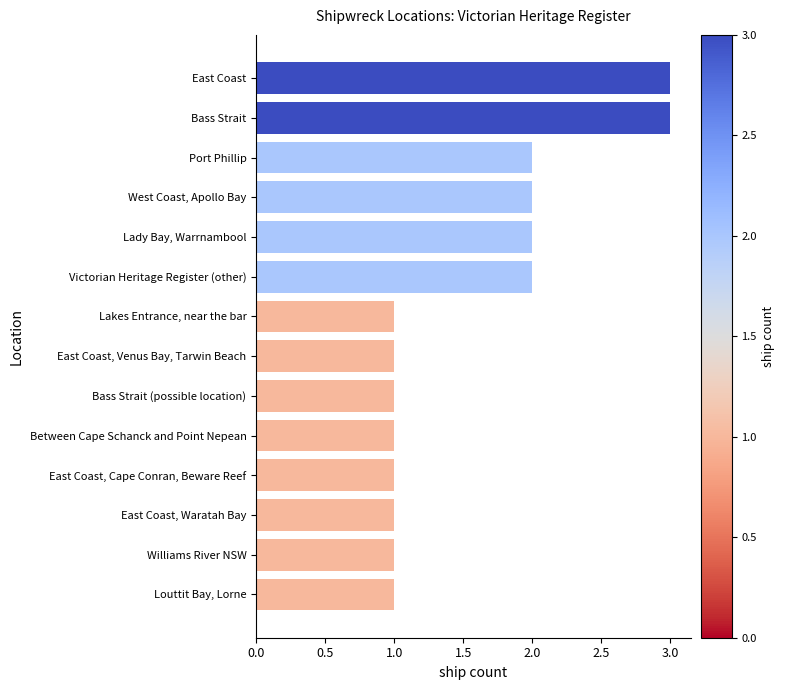

What is the greatest value displayed?

3